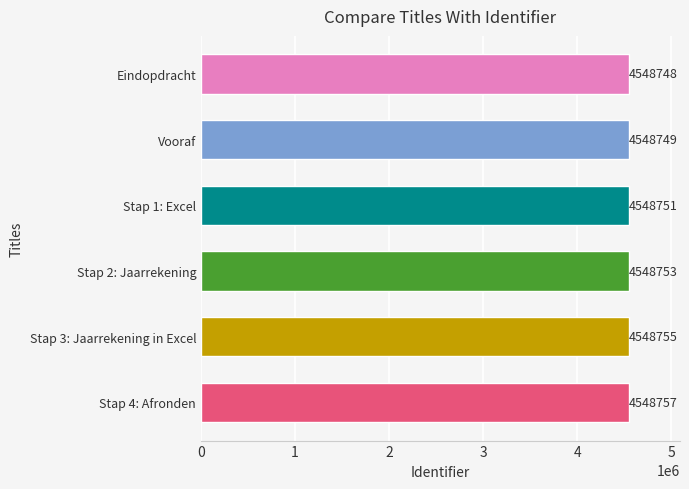

What is the greatest value displayed?

4548757